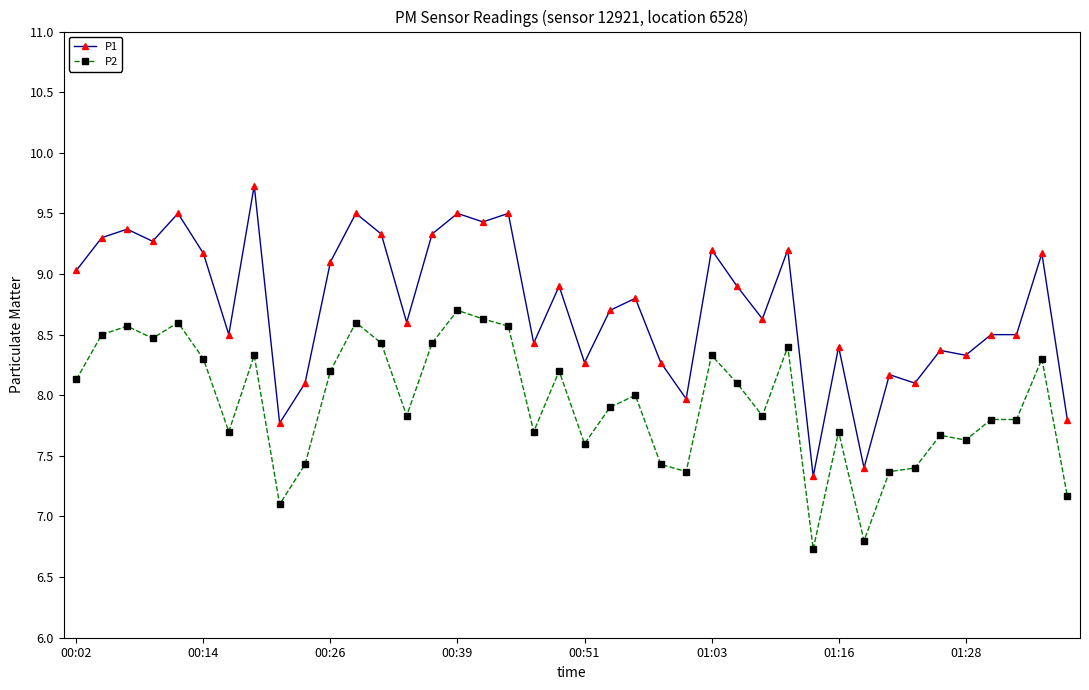

What are all the series names shown in the legend?

P1, P2